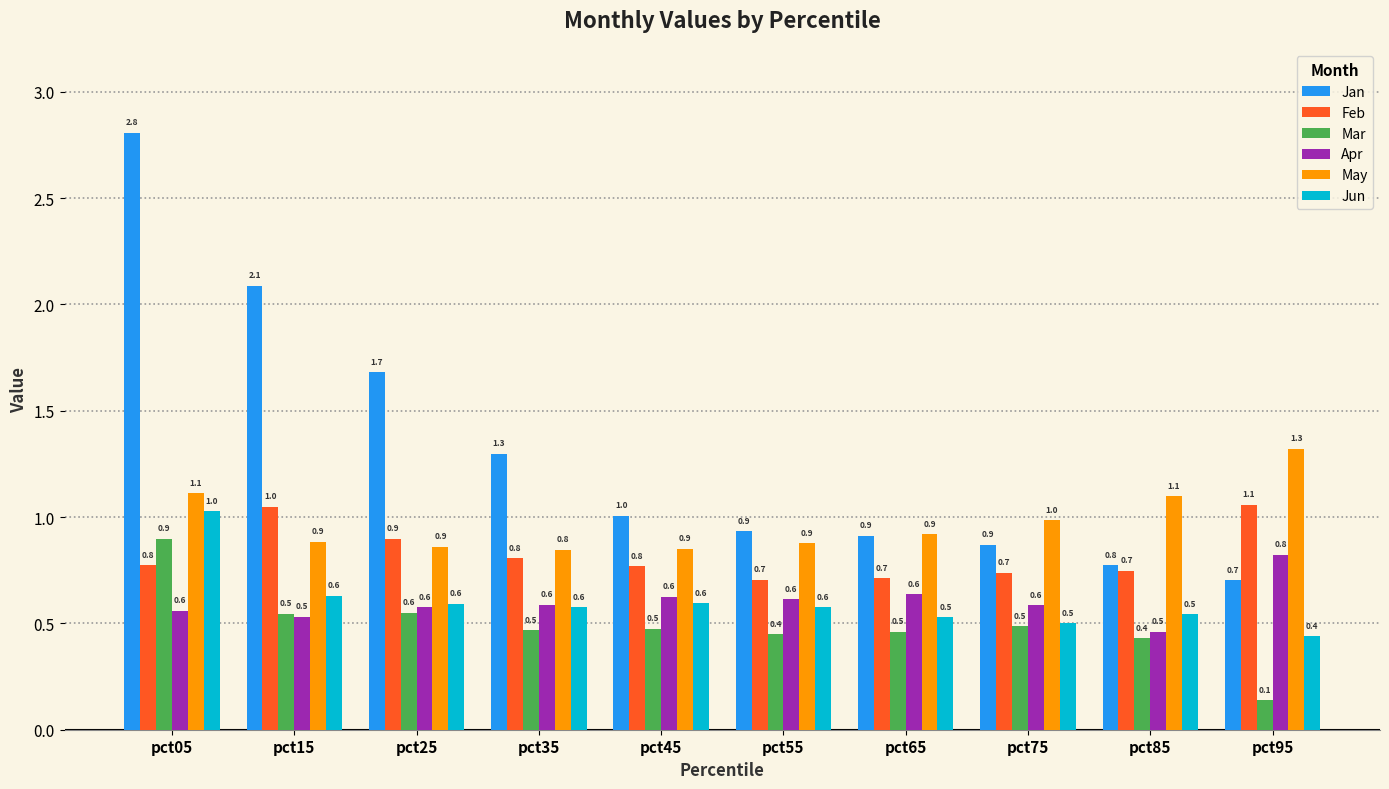

How many bars are there in total?

60